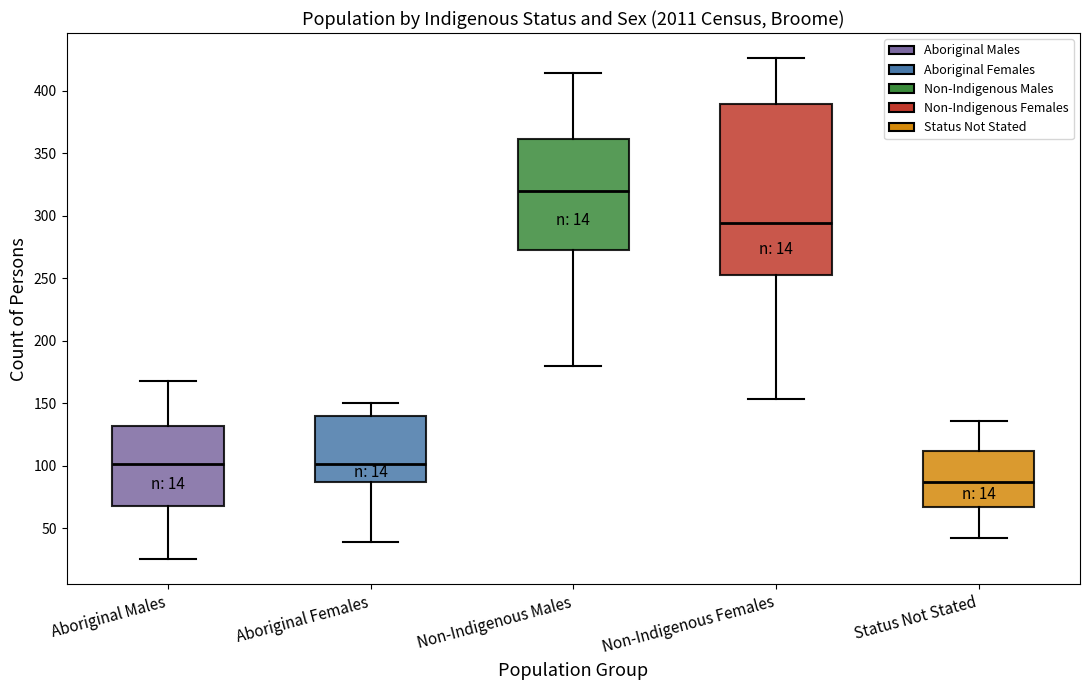

Reading left to right, read every box against the y-axis: the position of its median line, the range the box covers, and the ends of its whiskers. The values are not printed on the chart, so give them approximately, as read against the axis.

Aboriginal Males: median 100, box 70 to 130, whiskers 25 to 170
Aboriginal Females: median 100, box 85 to 140, whiskers 40 to 150
Non-Indigenous Males: median 320, box 275 to 360, whiskers 180 to 415
Non-Indigenous Females: median 295, box 250 to 390, whiskers 155 to 425
Status Not Stated: median 85, box 65 to 110, whiskers 40 to 135